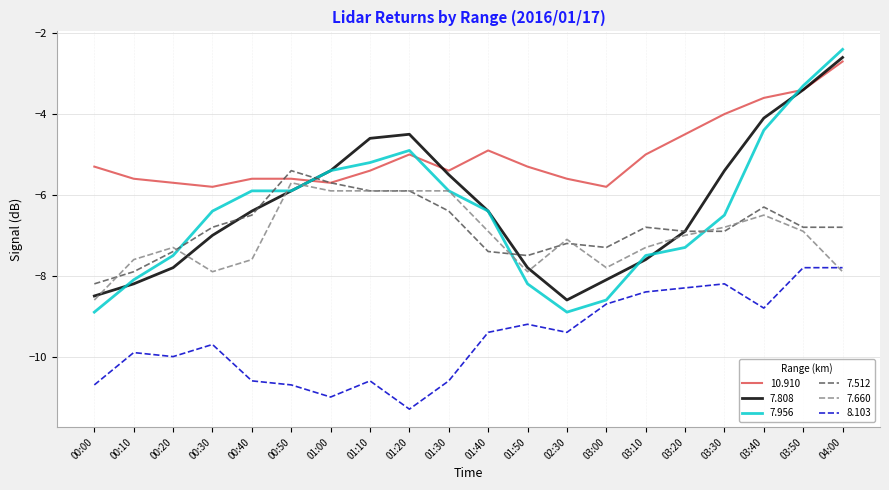

Reading left to right, what are all the values shown in this chart?

10.910: -5.3	-5.6	-5.7	-5.8	-5.6	-5.6	-5.7	-5.4	-5.0	-5.4	-4.9	-5.3	-5.6	-5.8	-5.0	-4.5	-4.0	-3.6	-3.4	-2.7
7.808: -8.5	-8.2	-7.8	-7.0	-6.4	-5.9	-5.4	-4.6	-4.5	-5.5	-6.4	-7.8	-8.6	-8.1	-7.6	-6.9	-5.4	-4.1	-3.4	-2.6
7.956: -8.9	-8.1	-7.5	-6.4	-5.9	-5.9	-5.4	-5.2	-4.9	-5.9	-6.4	-8.2	-8.9	-8.6	-7.5	-7.3	-6.5	-4.4	-3.3	-2.4
7.512: -8.2	-7.9	-7.4	-6.8	-6.5	-5.4	-5.7	-5.9	-5.9	-6.4	-7.4	-7.5	-7.2	-7.3	-6.8	-6.9	-6.9	-6.3	-6.8	-6.8
7.660: -8.6	-7.6	-7.3	-7.9	-7.6	-5.7	-5.9	-5.9	-5.9	-5.9	-6.9	-7.9	-7.1	-7.8	-7.3	-7.0	-6.8	-6.5	-6.9	-7.9
8.103: -10.7	-9.9	-10.0	-9.7	-10.6	-10.7	-11.0	-10.6	-11.3	-10.6	-9.4	-9.2	-9.4	-8.7	-8.4	-8.3	-8.2	-8.8	-7.8	-7.8